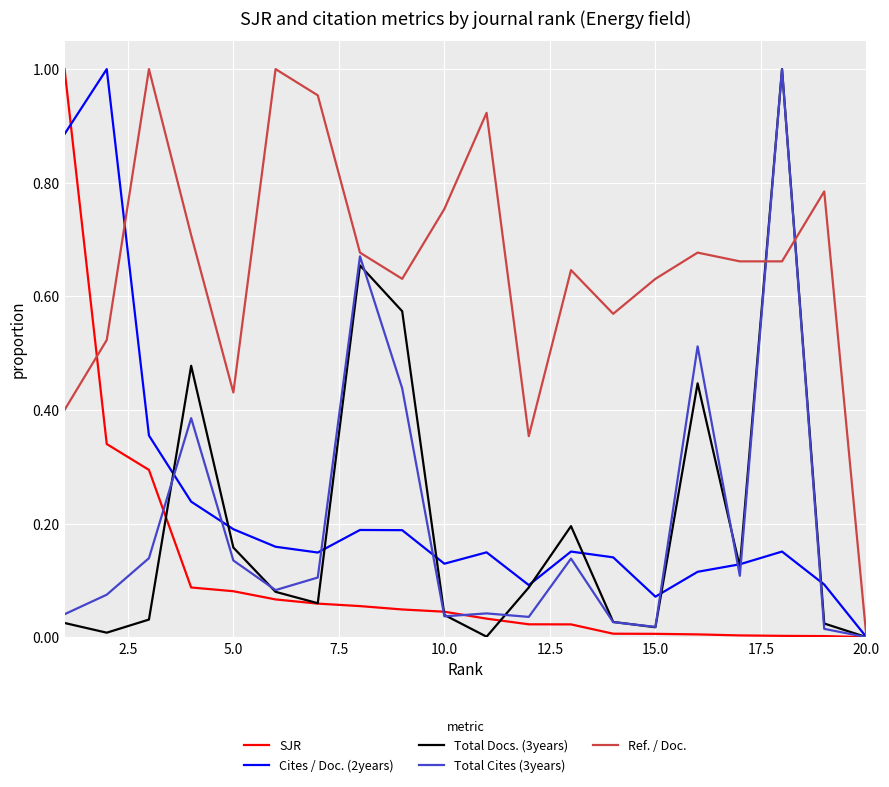

Which series has the largest total across all categories?

Ref. / Doc.